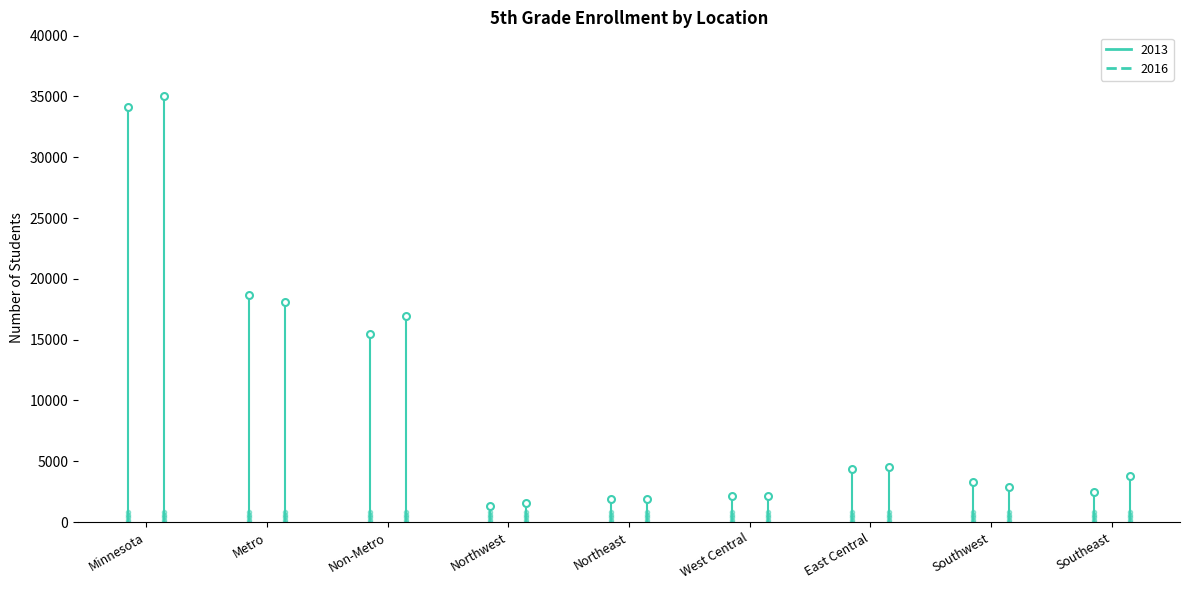

Does the chart have visible grid lines?

No